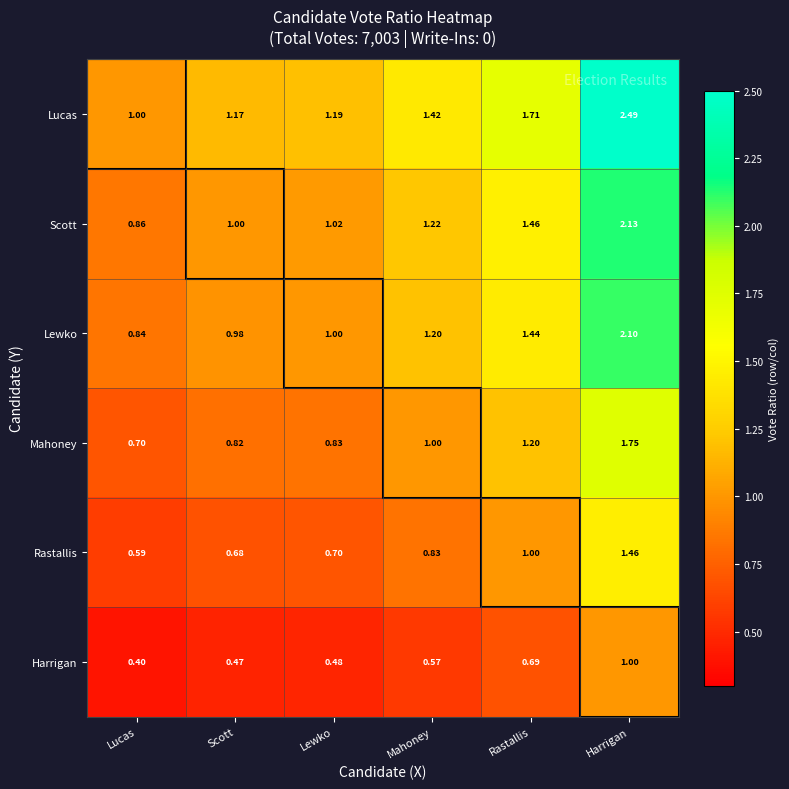

Is the value of Mahoney at Mahoney greater than the value of Harrigan at Scott?

Yes